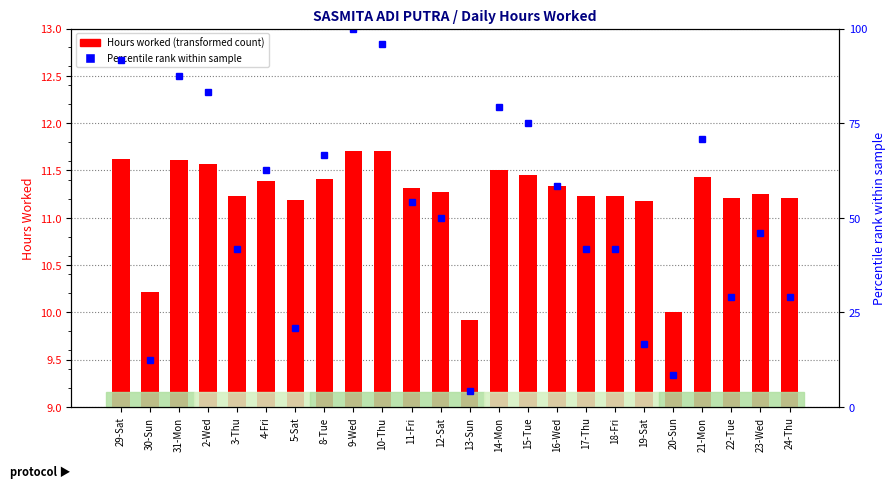

Reading right to left, extract all data points from this chart.

Hours Worked: 11.2	11.2	11.2	11.4	10.0	11.2	11.2	11.2	11.3	11.4	11.5	9.9	11.3	11.3	11.7	11.7	11.4	11.2	11.4	11.2	11.6	11.6	10.2	11.6
Percentile rank within sample: 29.2	45.8	29.2	70.8	8.3	16.7	41.7	41.7	58.3	75.0	79.2	4.2	50.0	54.2	95.8	100.0	66.7	20.8	62.5	41.7	83.3	87.5	12.5	91.7